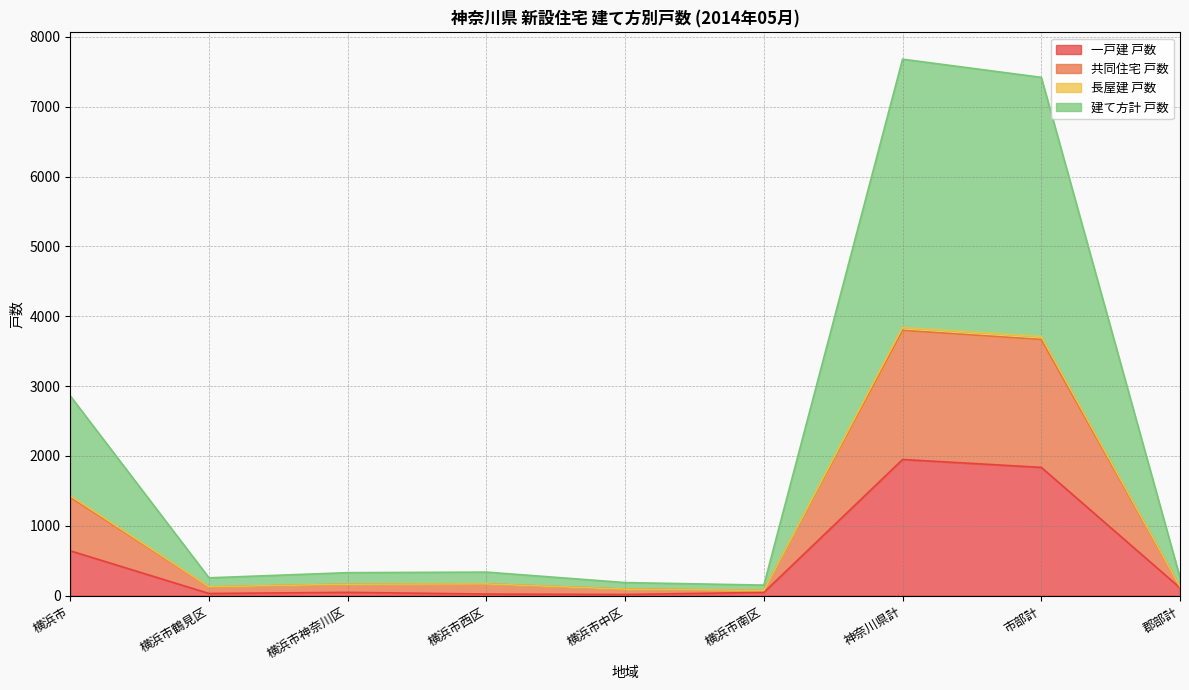

Does the chart have visible grid lines?

Yes